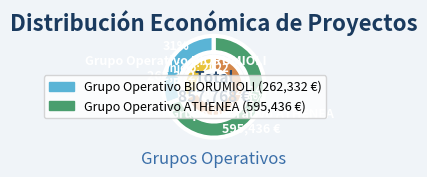

To the nearest percent, what portion does Grupo Operativo BIORUMIOLI represent?

31%